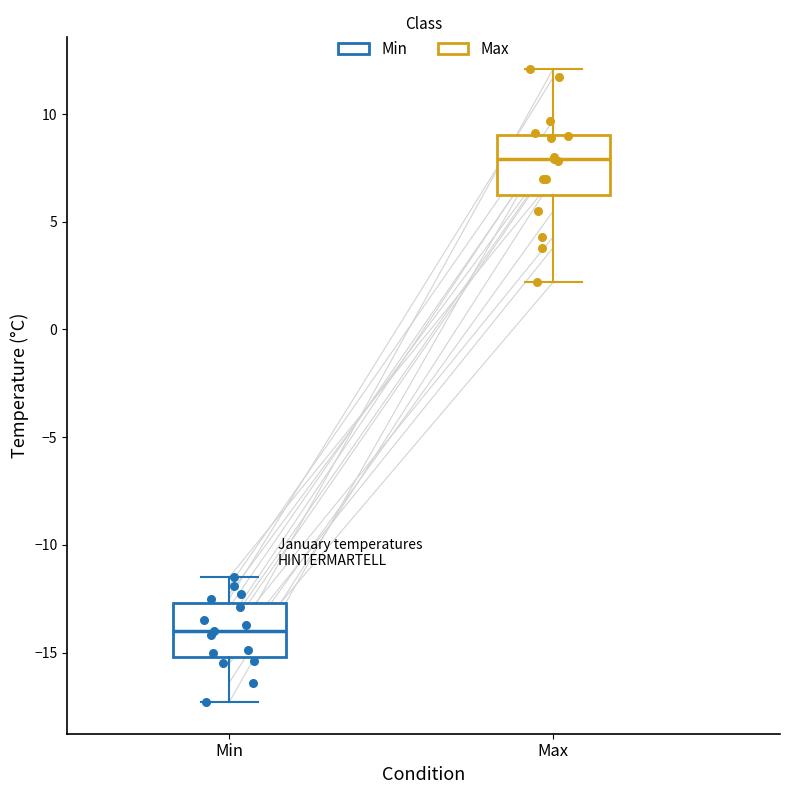

Reading left to right, read every box against the y-axis: the position of its median line, the range the box covers, and the ends of its whiskers. The values are not printed on the chart, so give them approximately, as read against the axis.

Min: median -14.0, box -15.0 to -12.5, whiskers -17.5 to -11.5
Max: median 8.0, box 6.5 to 9.0, whiskers 2.0 to 12.0